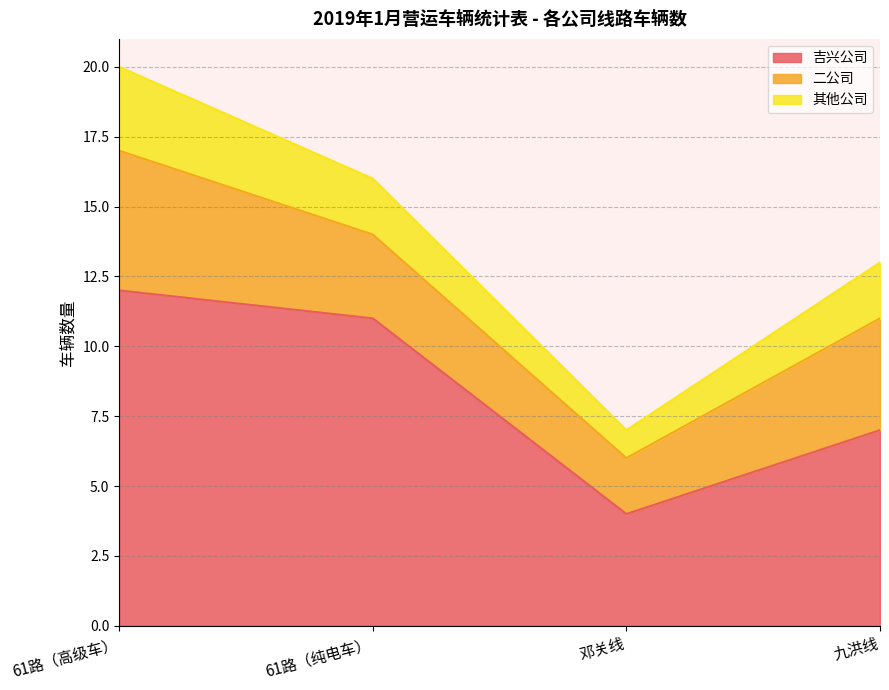

Which series has the widest spread of values?

吉兴公司